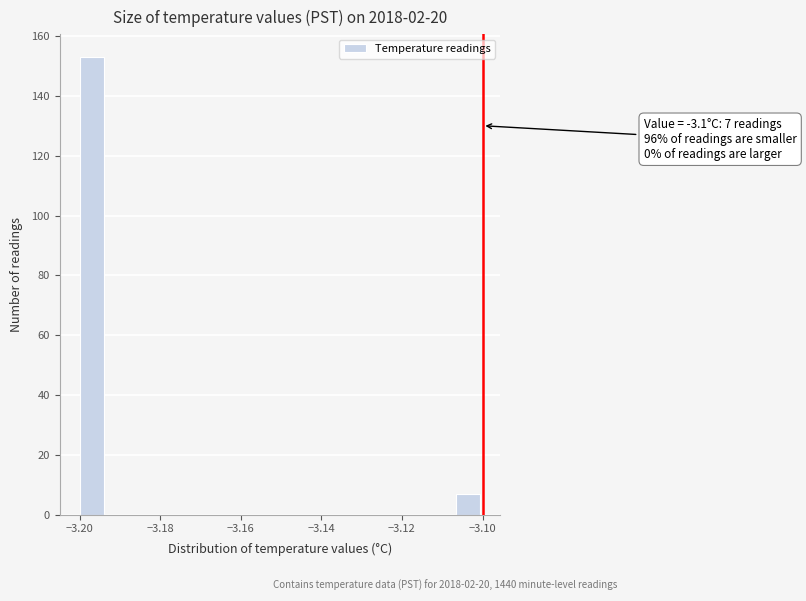

Around what value on the x-axis is the tallest bar? Give the approximate position of its centre, as read against the axis.

-3.196